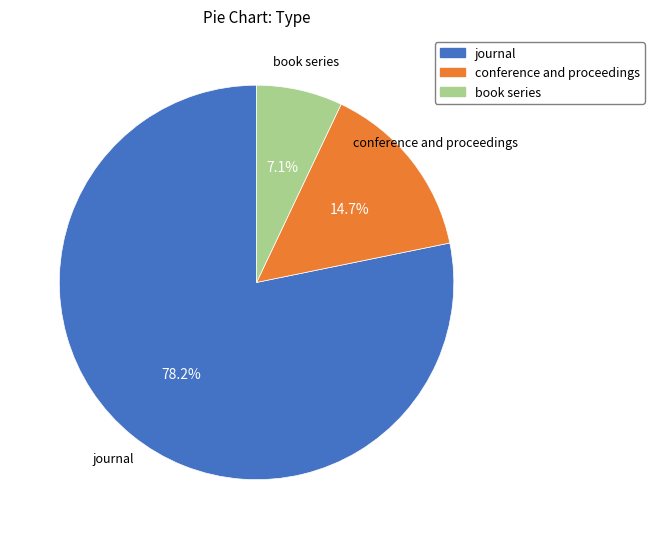

What is the ratio of the value at conference and proceedings to the value at journal?

0.2